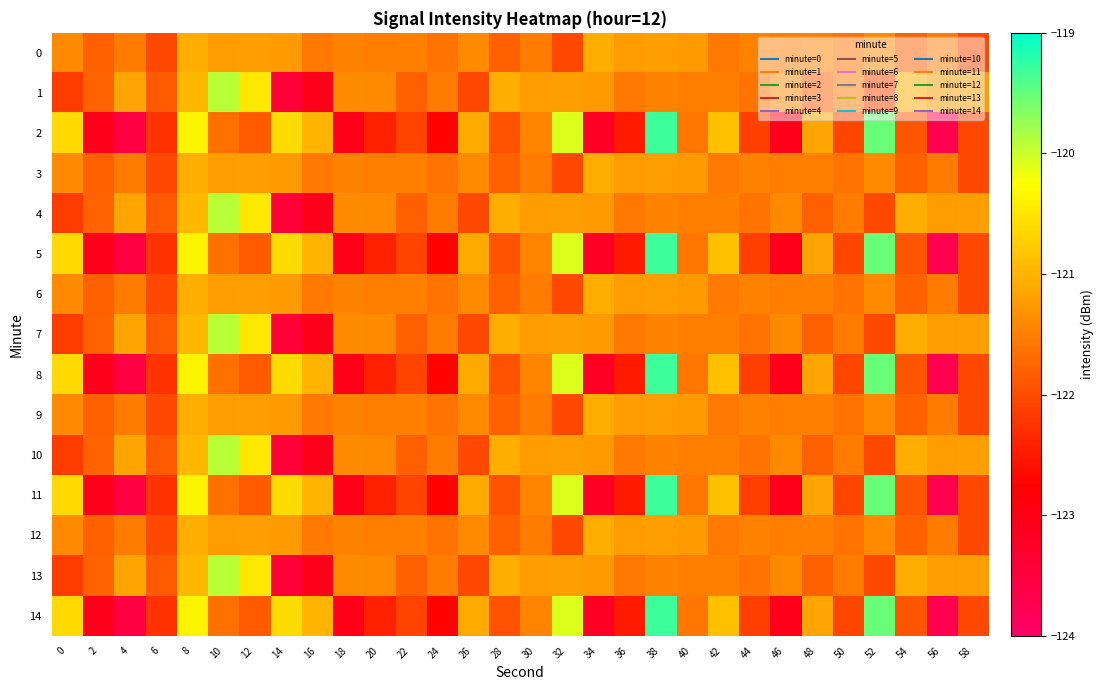

What is the difference between the highest and lowest values at 38?

2.2